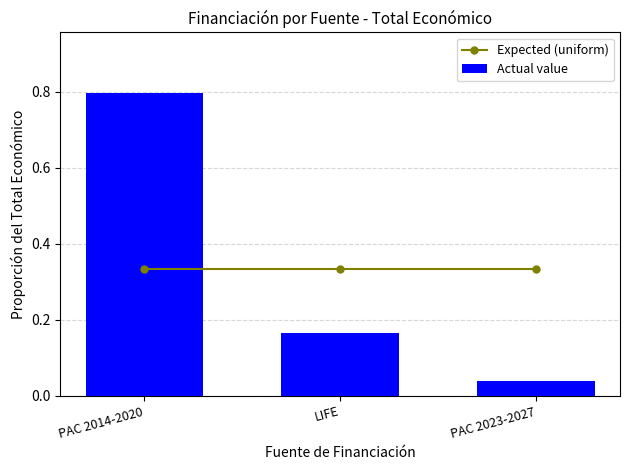

What is the difference between the Actual value values at LIFE and PAC 2023-2027?

0.1